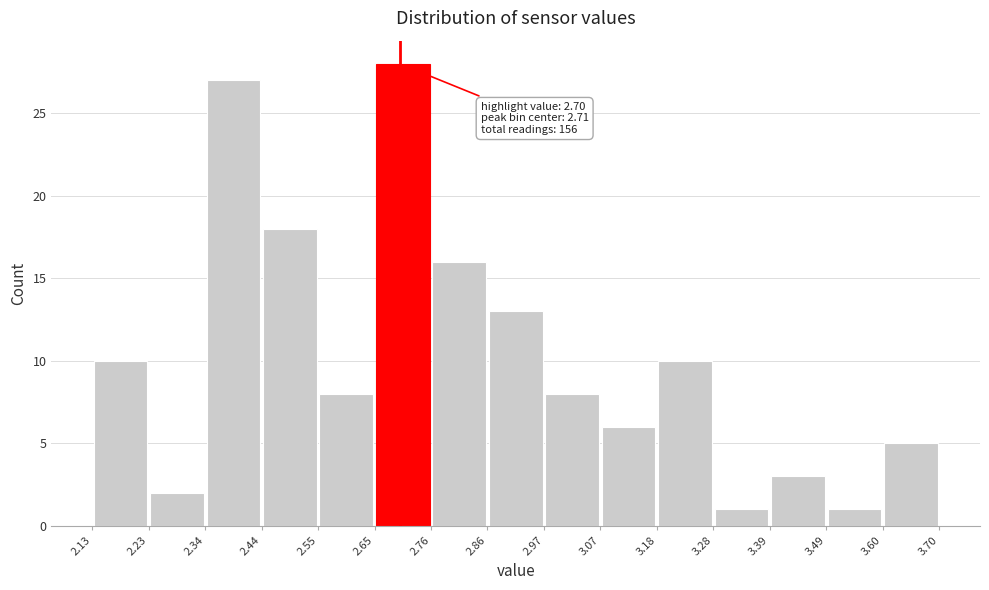

Which range on the x-axis has the tallest bar?

2.65 to 2.76